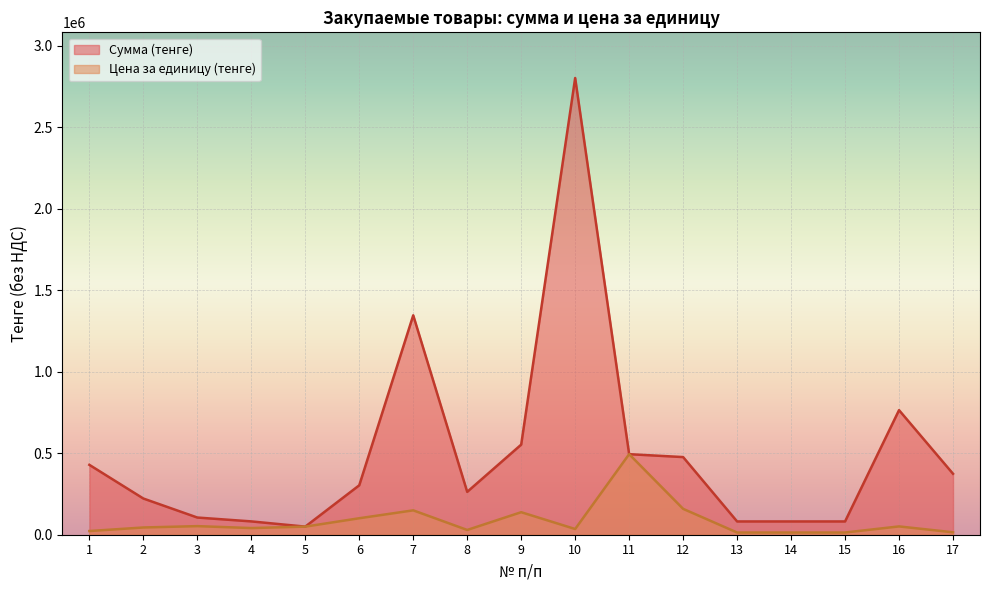

What is the difference between the maximum and minimum values in the Цена за единицу (тенге) series?

480837